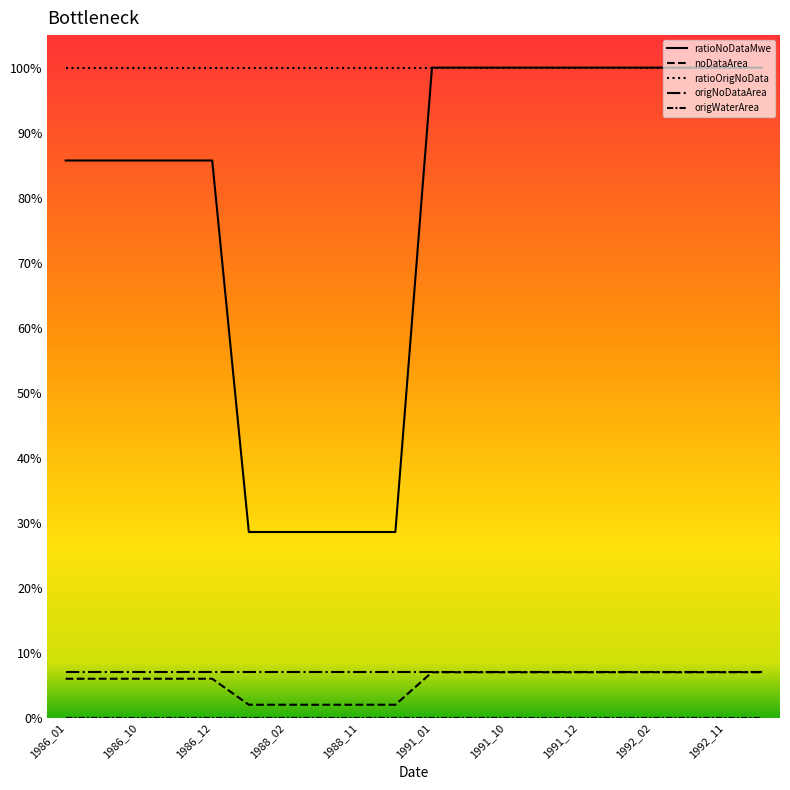

Is this an area chart (filled region under the line)?

No